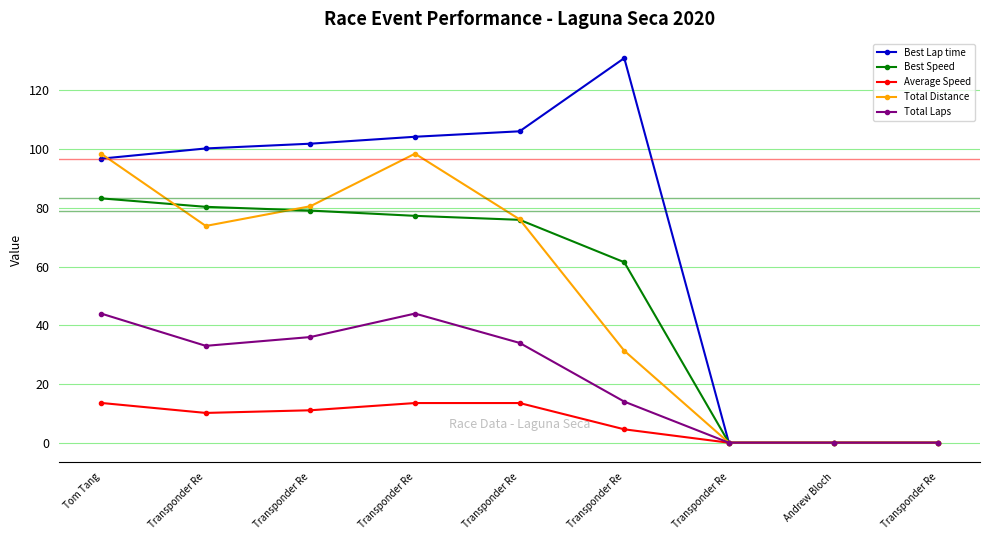

Between Tom Tang and Transponder Re, which series saw the biggest shift?

Total Distance